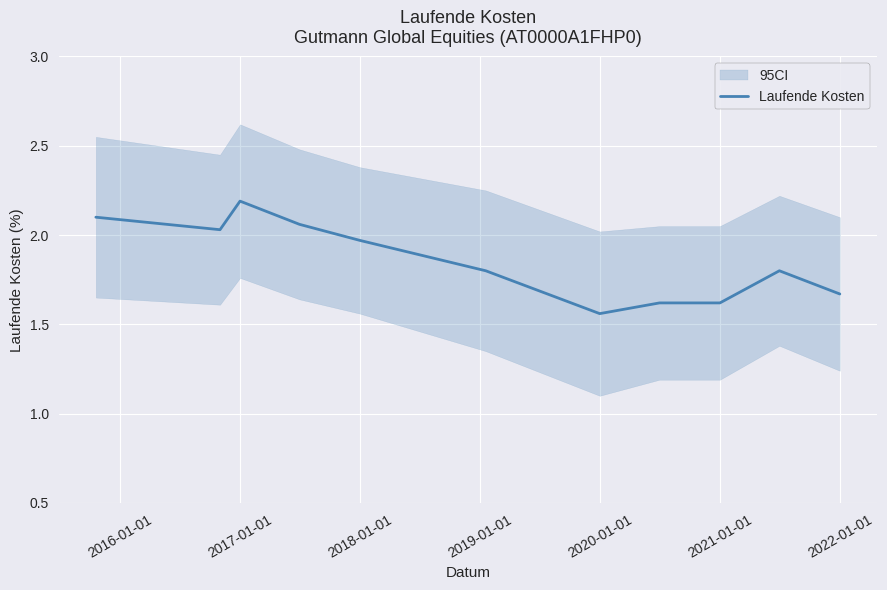

Is this an area chart (filled region under the line)?

No